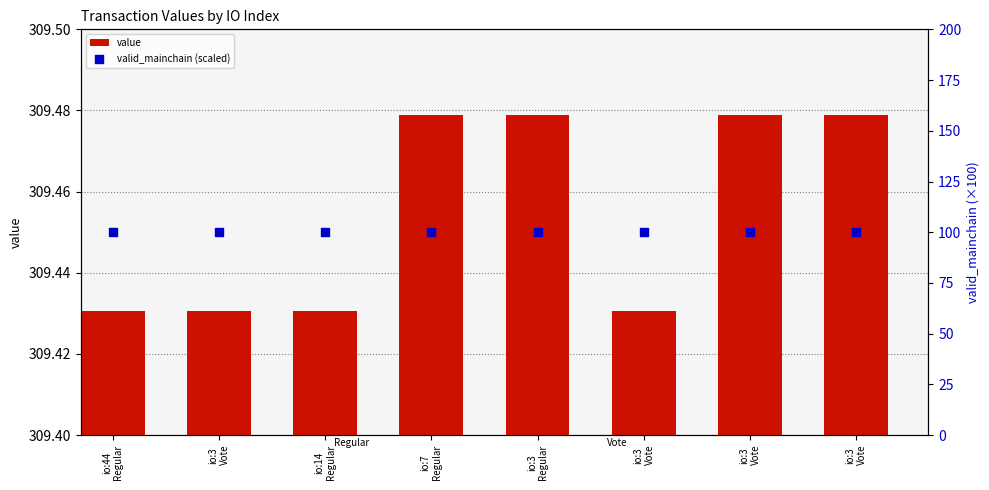

Is the value of valid_mainchain (scaled) at io:3
Vote greater than the value of value at io:3
Vote?

No